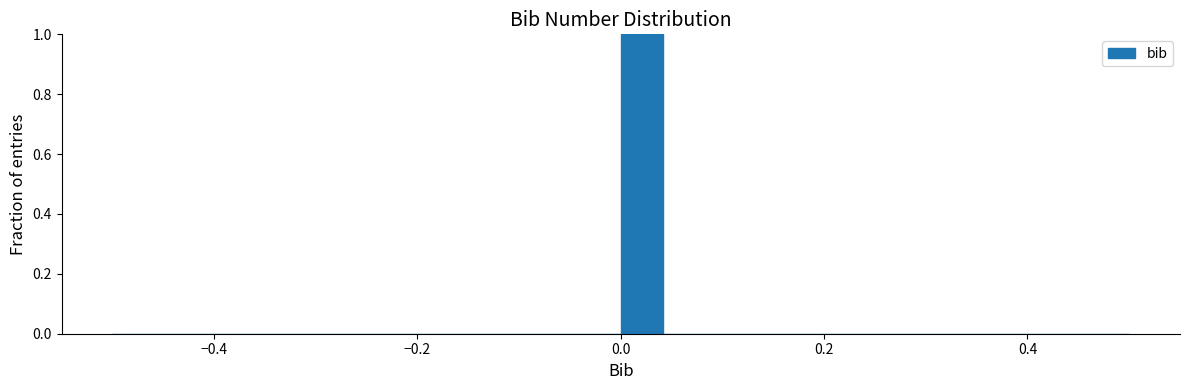

Read against the x-axis, roughly where is the centre of the tallest bar?

0.02